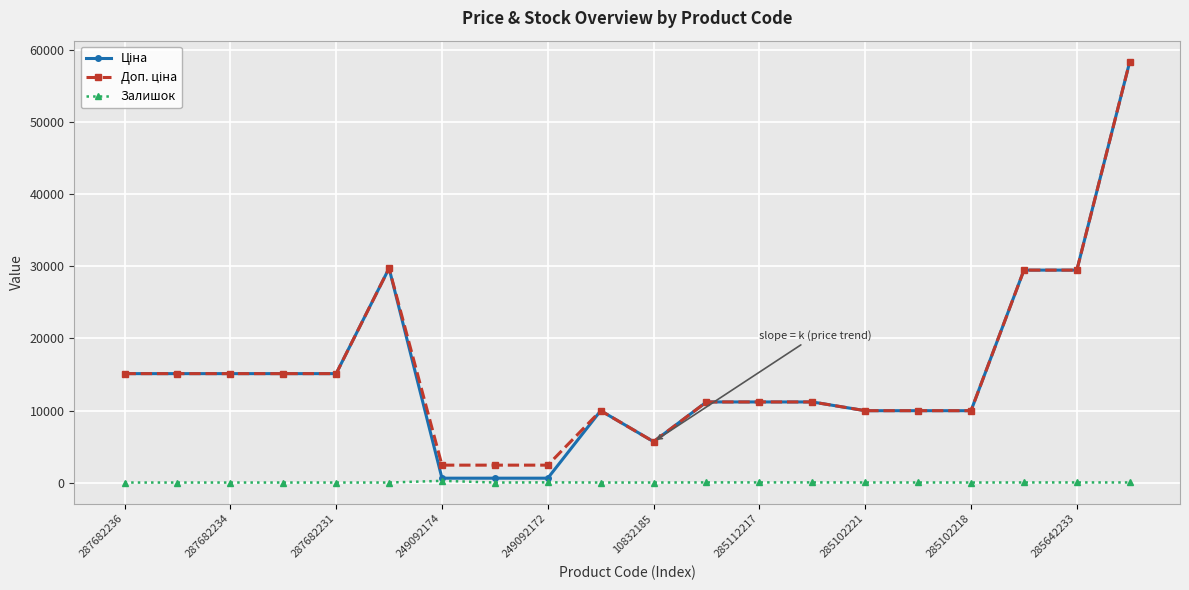

True or false: Залишок has more than 1 points higher than both neighbors.

True